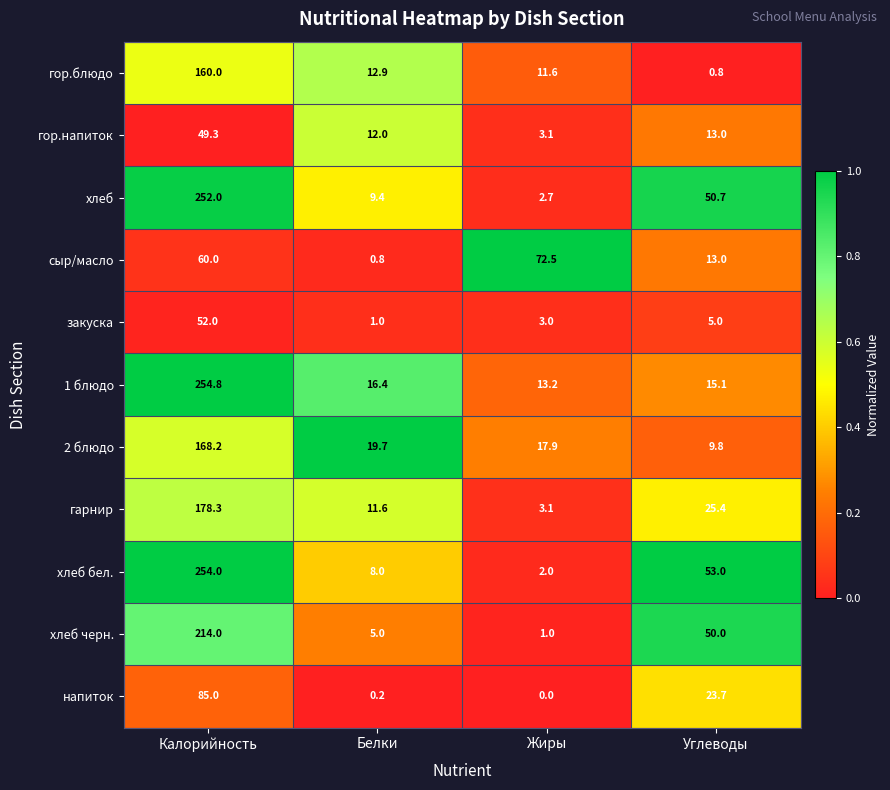

What value does the гор.блюдо series have at Углеводы?

0.8